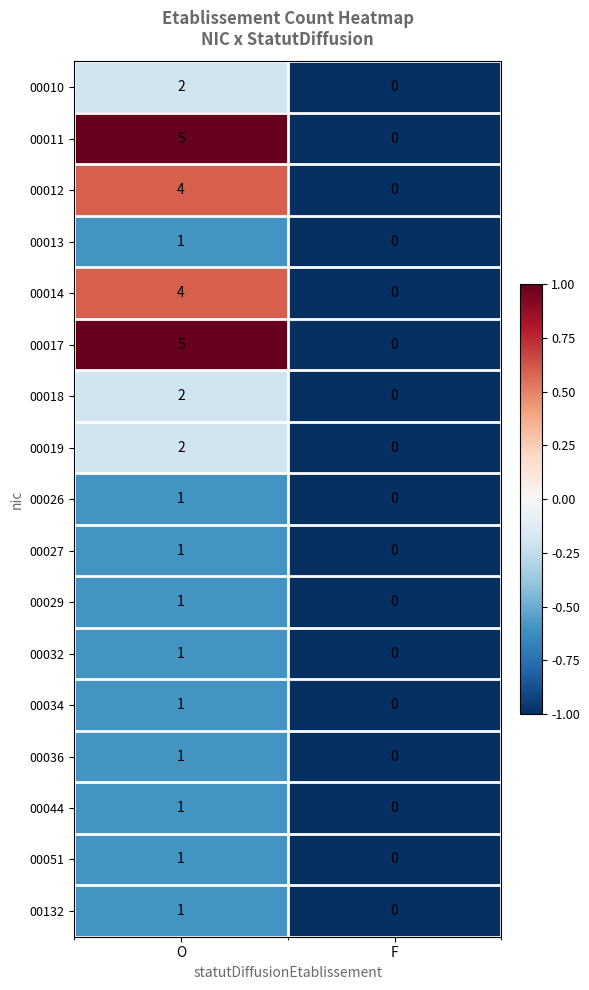

The 00014 series shows 2 at O. True or false?

False